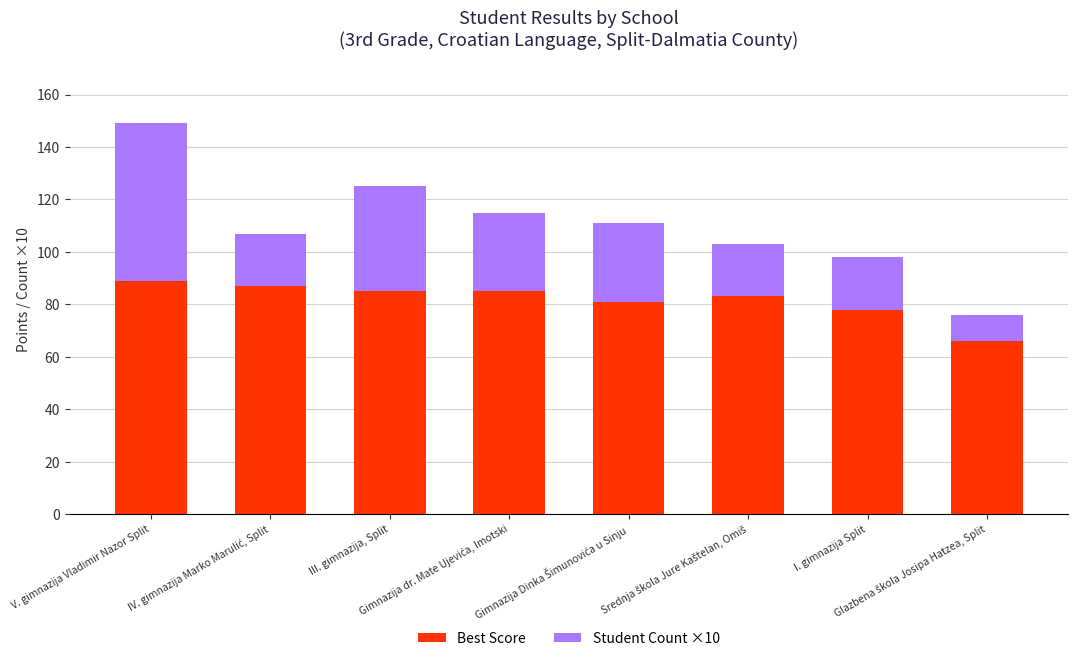

Count the number of data series in this chart.

2